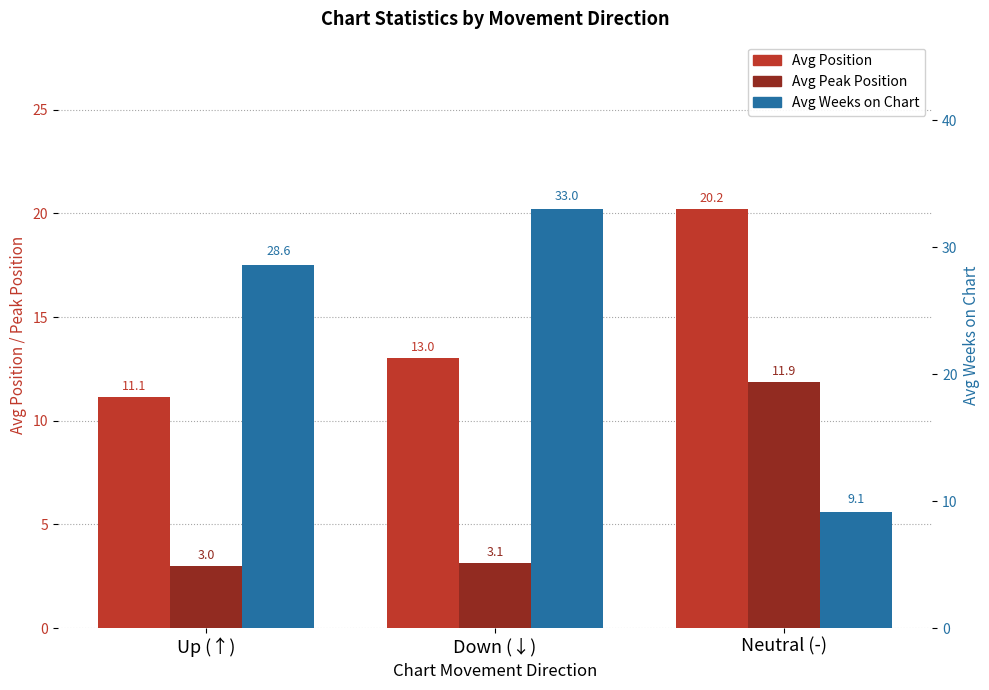

Rank the series at Neutral (-) from highest to lowest value.

Avg Position, Avg Peak Position, Avg Weeks on Chart